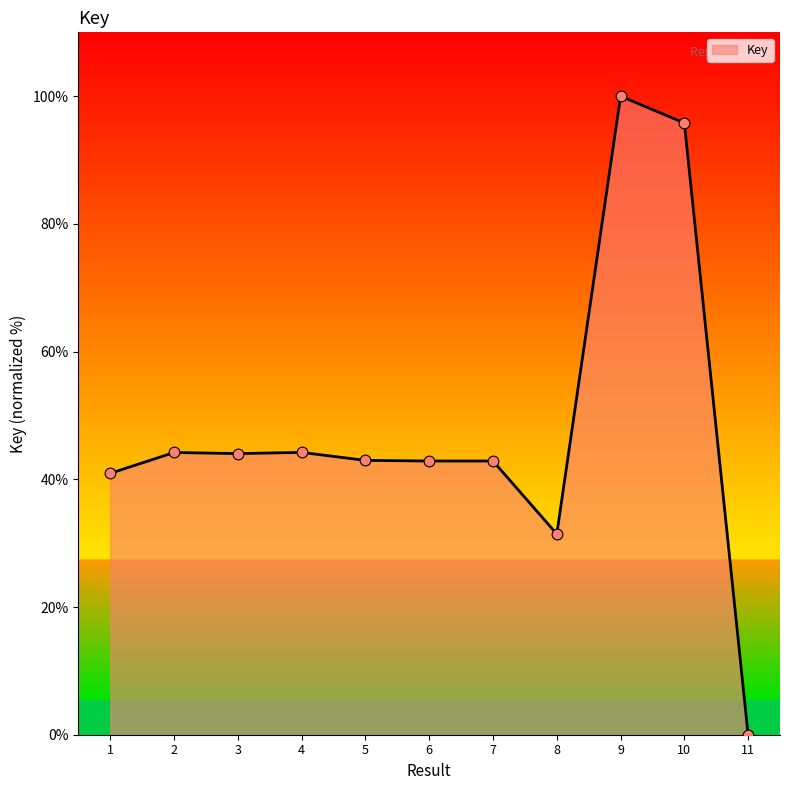

Approximately how many times larger is the value at 6 compared to 1?

1.0